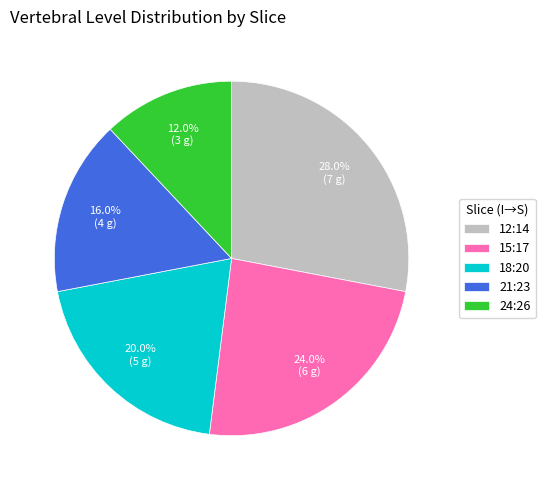

Is it true that 24:26 is 12% of the pie?

True